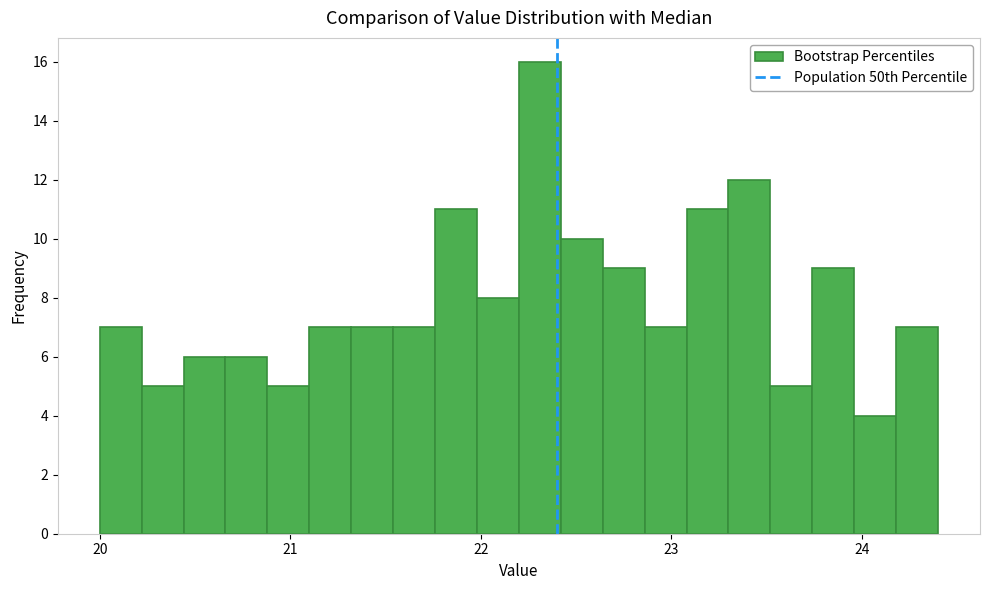

Around what value on the x-axis is the tallest bar? Give the approximate position of its centre, as read against the axis.

22.3